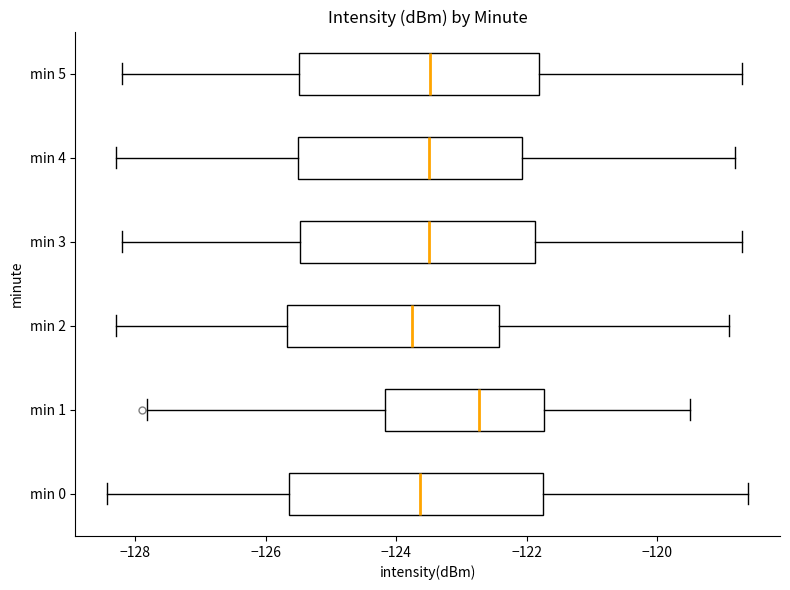

Reading bottom to top, read every box against the x-axis: the position of its median line, the range the box covers, and the ends of its whiskers. The values are not printed on the chart, so give them approximately, as read against the axis.

min 0: median -123.6, box -125.6 to -121.8, whiskers -128.4 to -118.6
min 1: median -122.8, box -124.2 to -121.8, whiskers -127.8 to -119.4
min 2: median -123.8, box -125.6 to -122.4, whiskers -128.2 to -118.8
min 3: median -123.4, box -125.4 to -121.8, whiskers -128.2 to -118.6
min 4: median -123.4, box -125.4 to -122.0, whiskers -128.2 to -118.8
min 5: median -123.4, box -125.4 to -121.8, whiskers -128.2 to -118.6